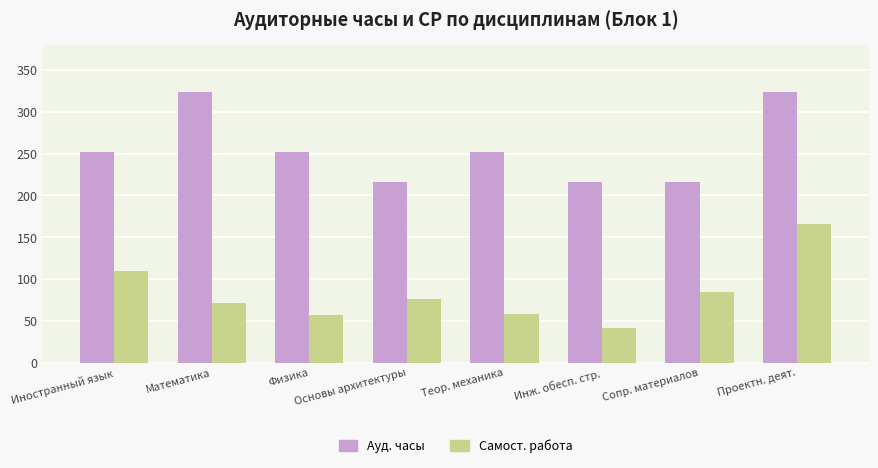

Rank the series by their average value, from highest to lowest.

Ауд. часы, Самост. работа